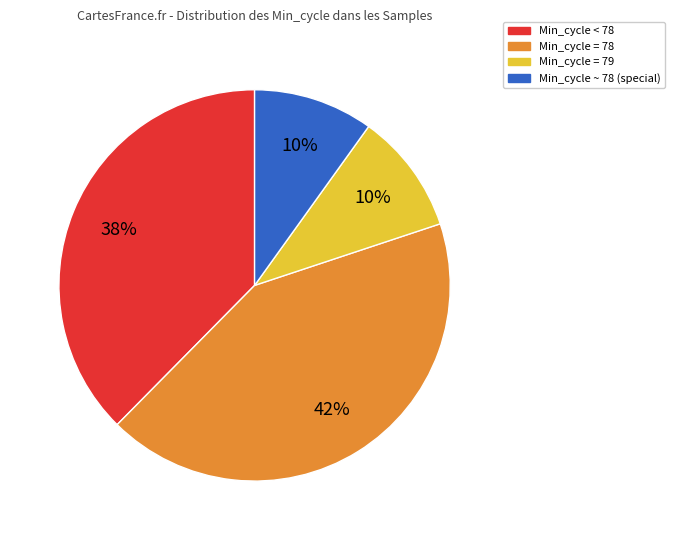

Does any single category account for the majority?

No